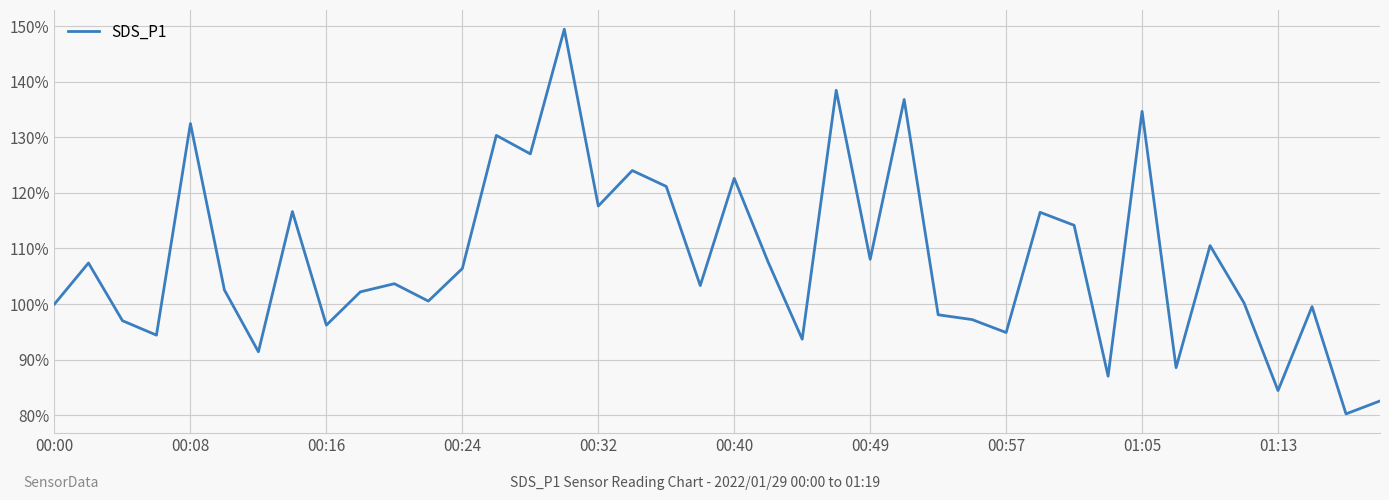

How many interior local peaks (higher than both neighbors) does the data have?

14